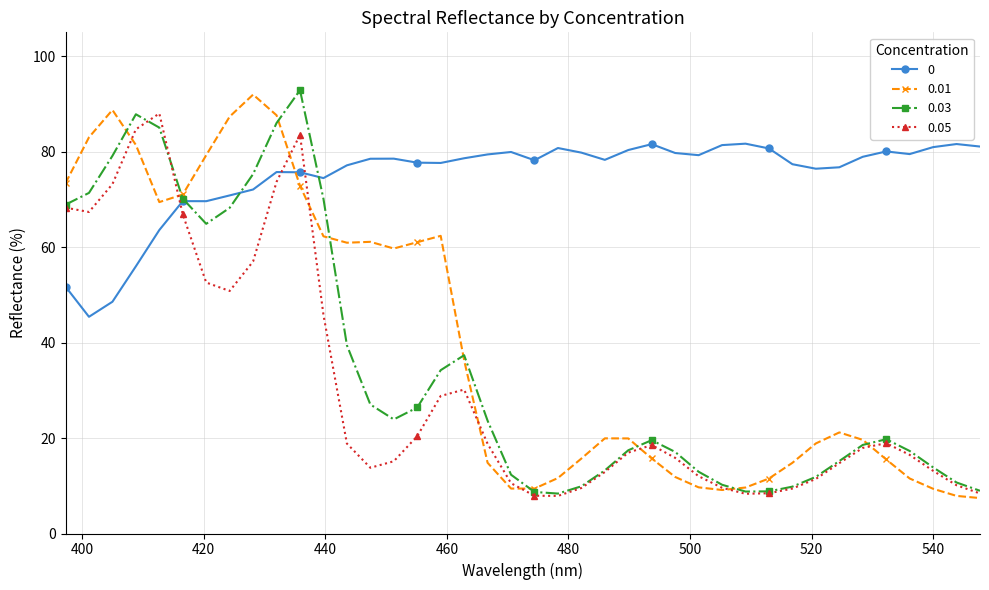

What is the lowest value of the 0.01 series?

7.4